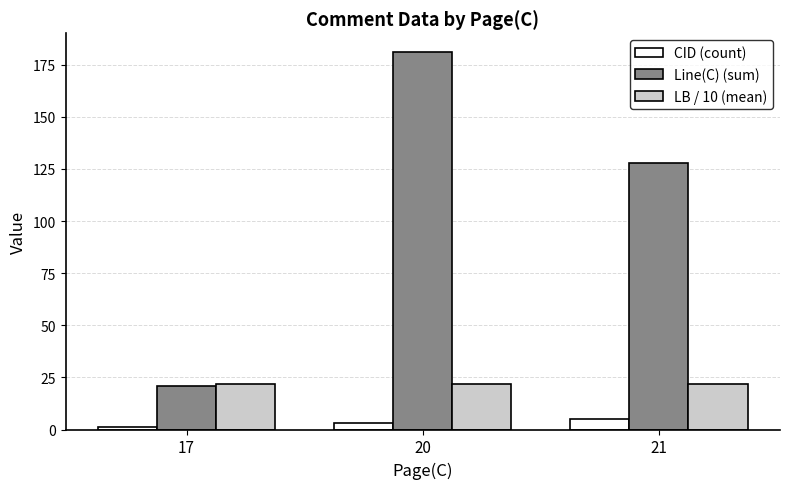

The Line(C) (sum) series shows 126.2 at 20. True or false?

False